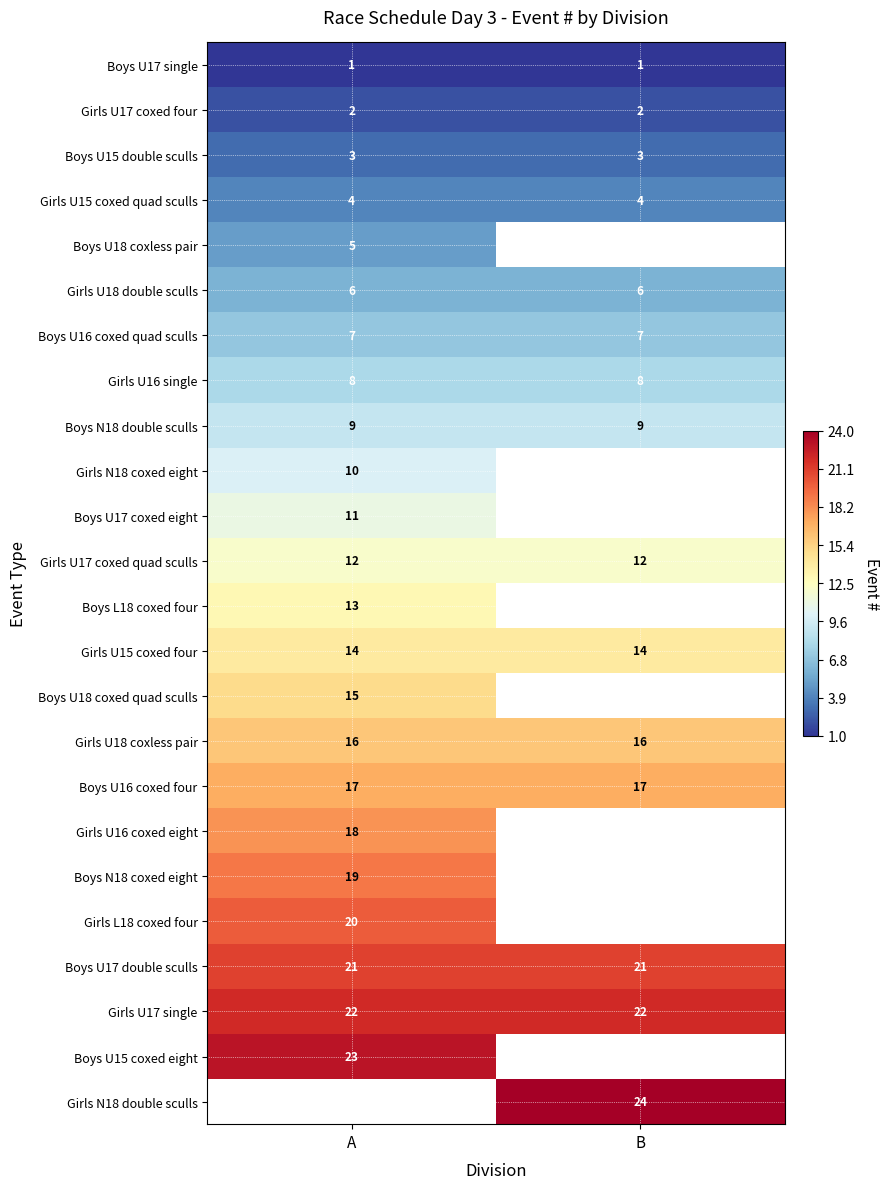

Read the Boys U16 coxed four value at A.

17